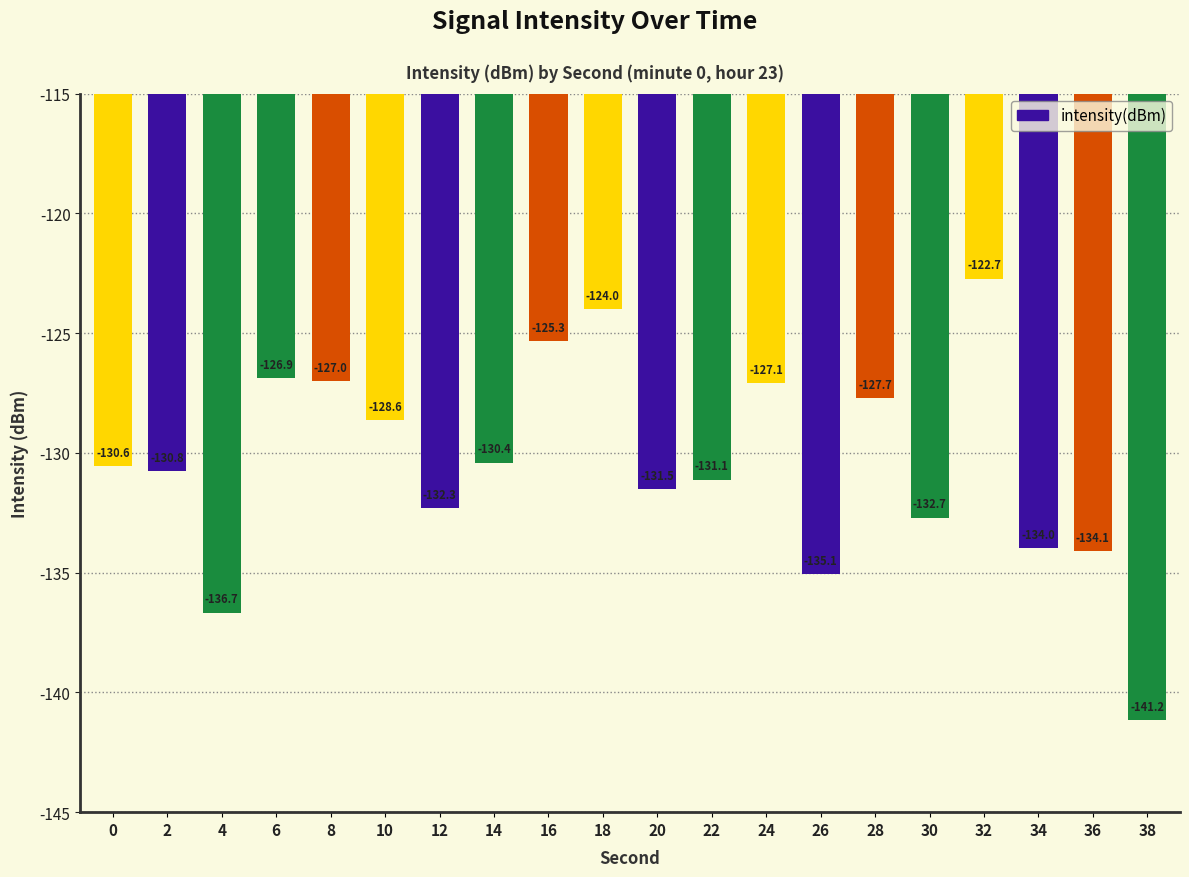

What is the sum of the values at 22 and 8?

-258.1